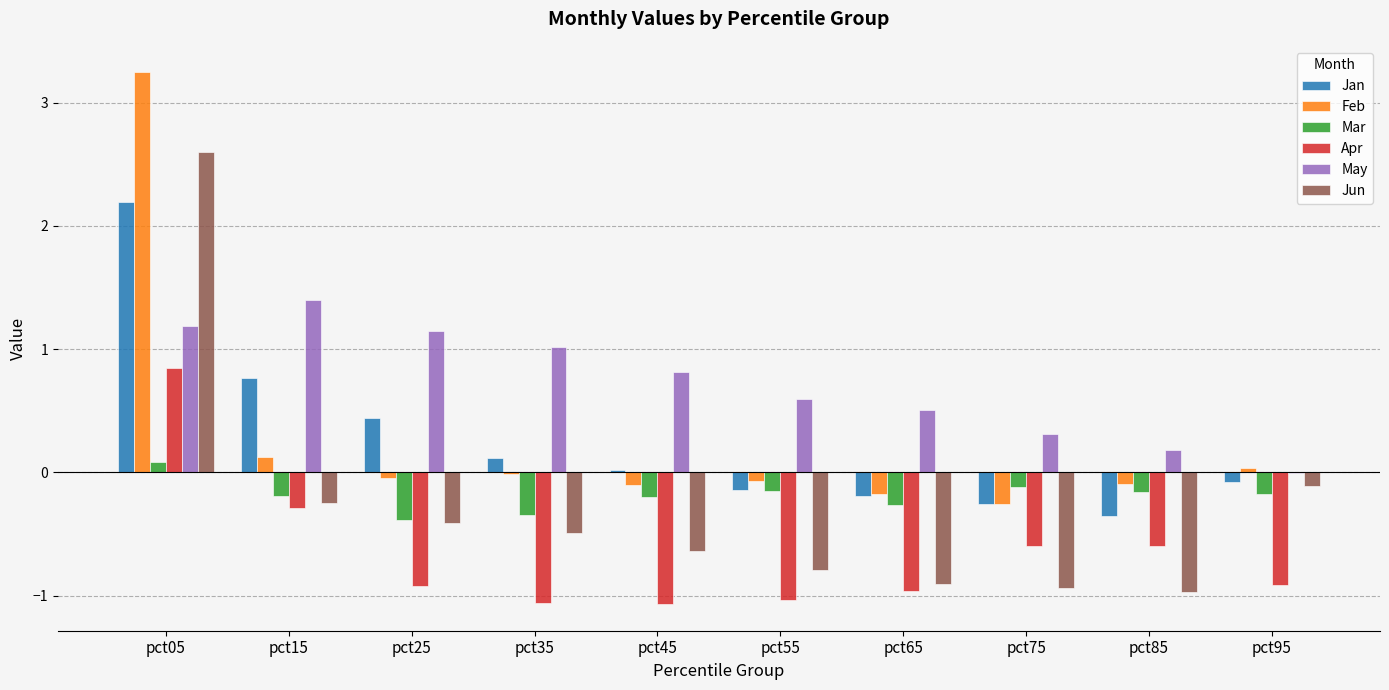

True or false: Mar has a value of -0.1 at pct65.

False